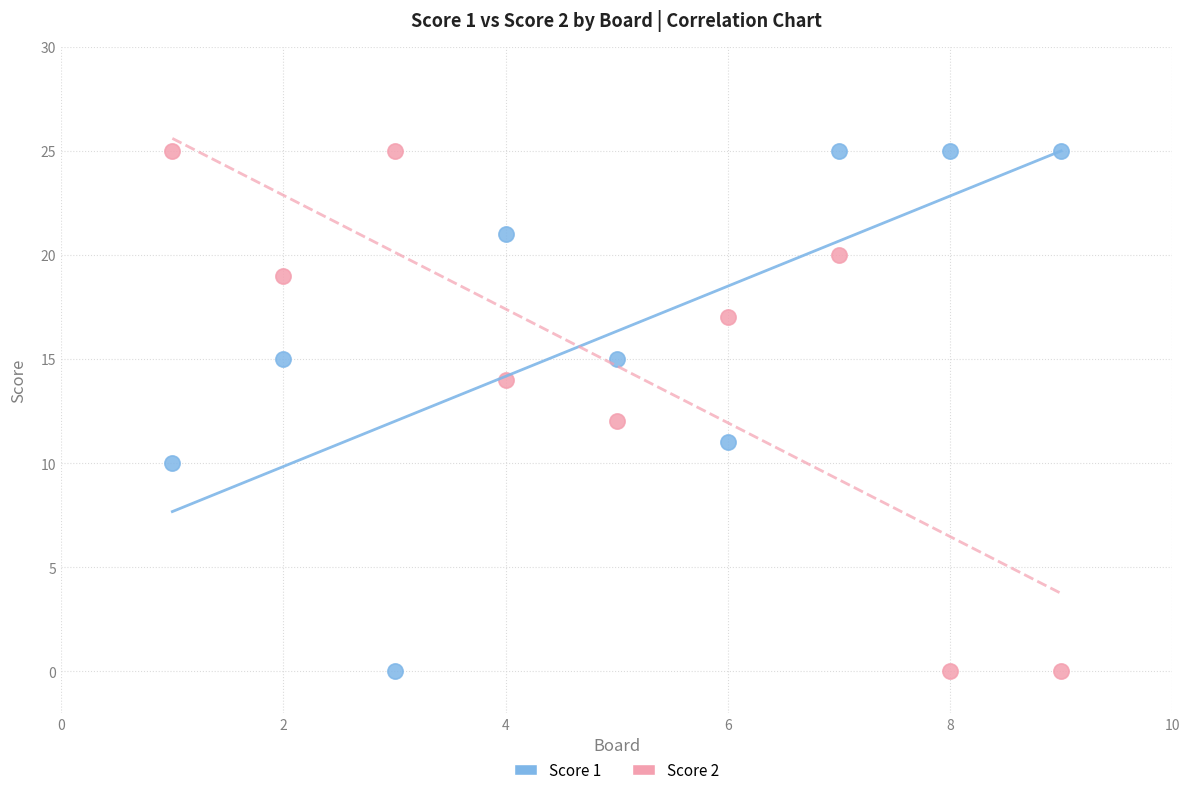

What is the X range (max minus min) for the scatter plot?

8